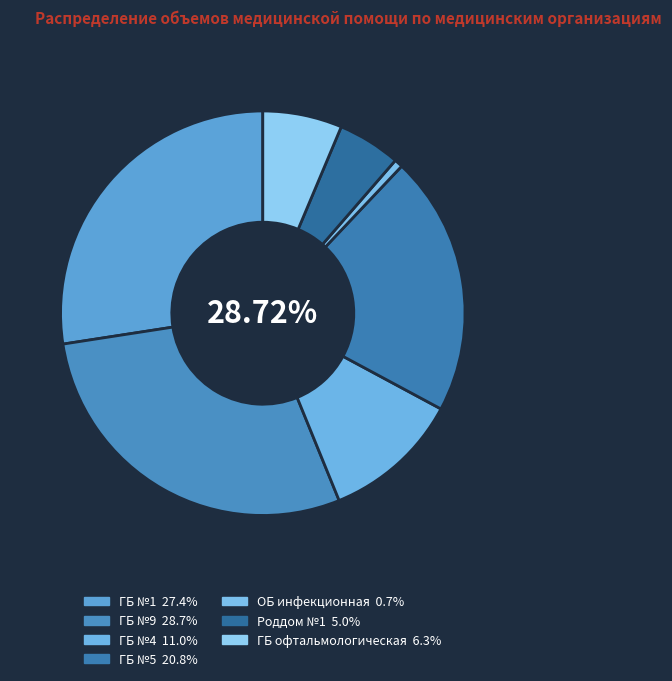

Rank the categories by value from highest to lowest.

ГБ №9, ГБ №1, ГБ №5, ГБ №4, ГБ офтальмологическая, Роддом №1, ОБ инфекционная